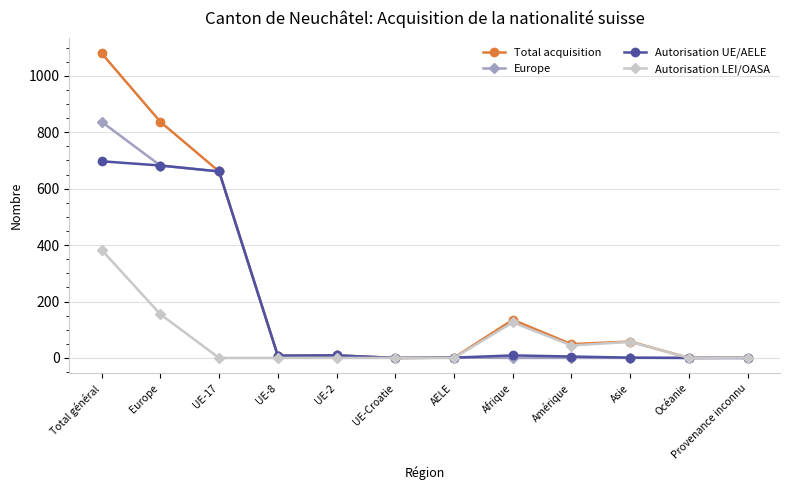

Which series has the largest range (max minus min)?

Total acquisition